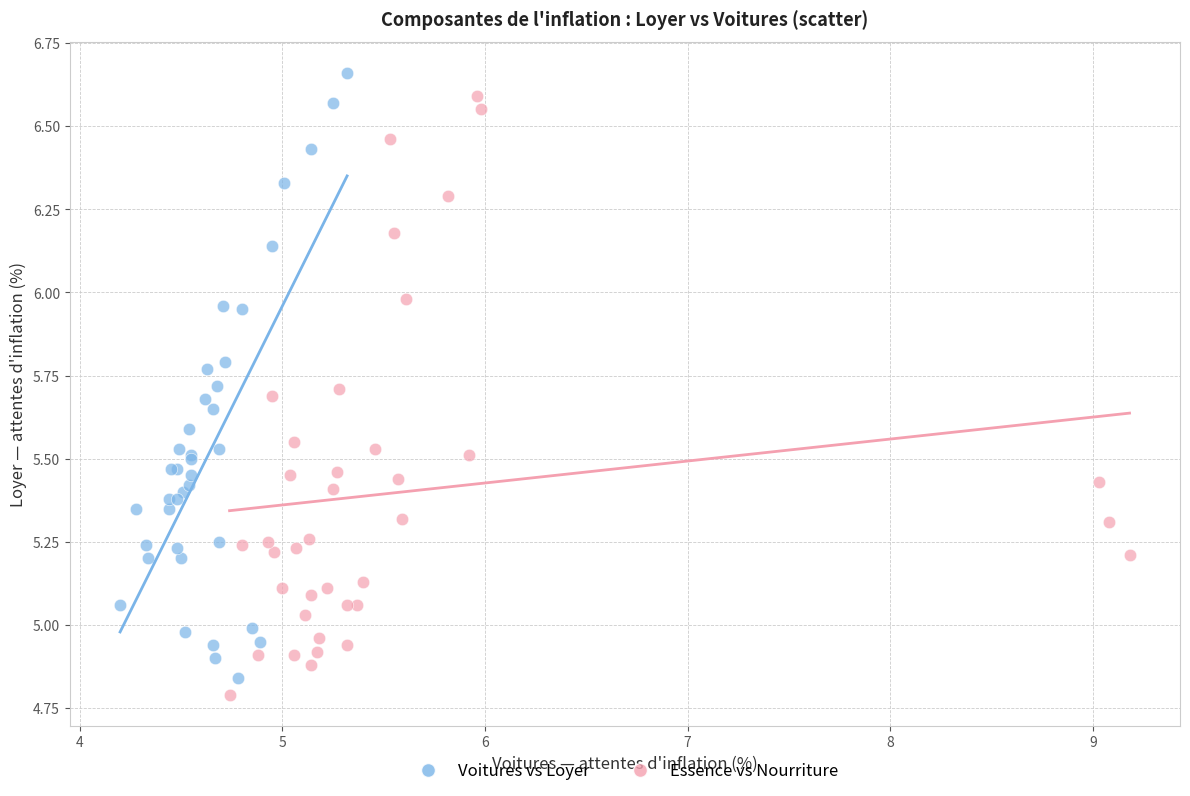

What are all the series names shown in the legend?

Voitures vs Loyer, Essence vs Nourriture